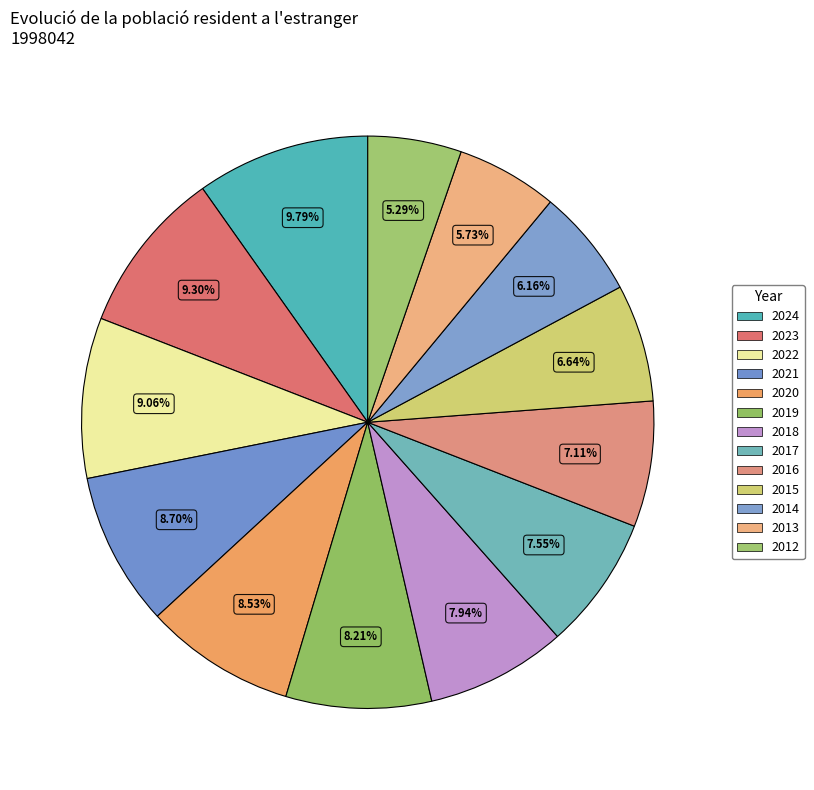

How many slices are in this pie chart?

13